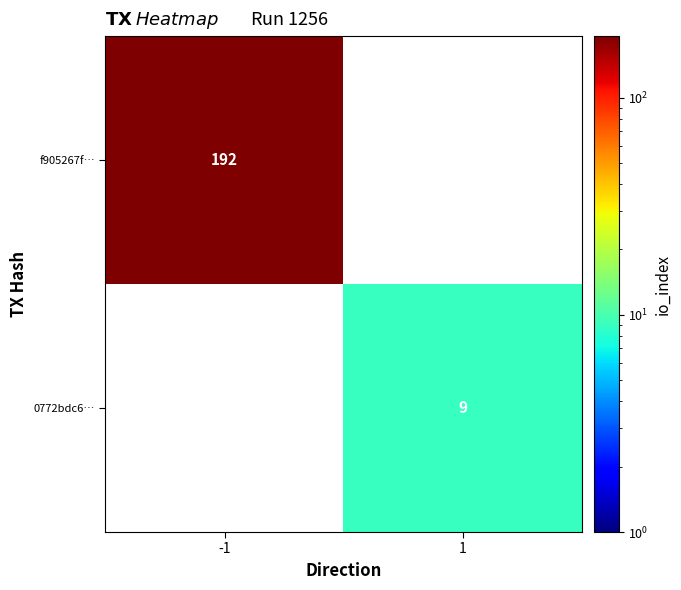

The value of 0772bdc6… at 1 is 5. True or false?

False